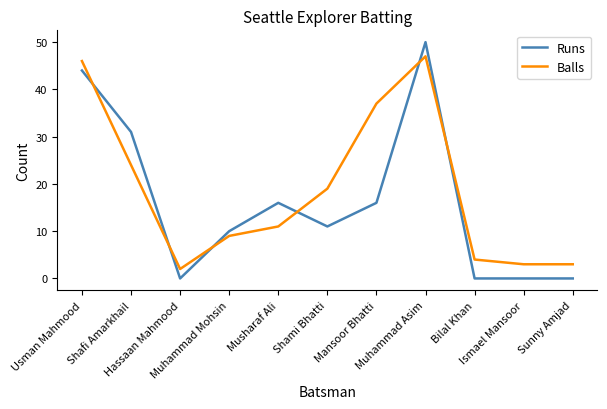

Where is the first local maximum for Runs?

Musharaf Ali